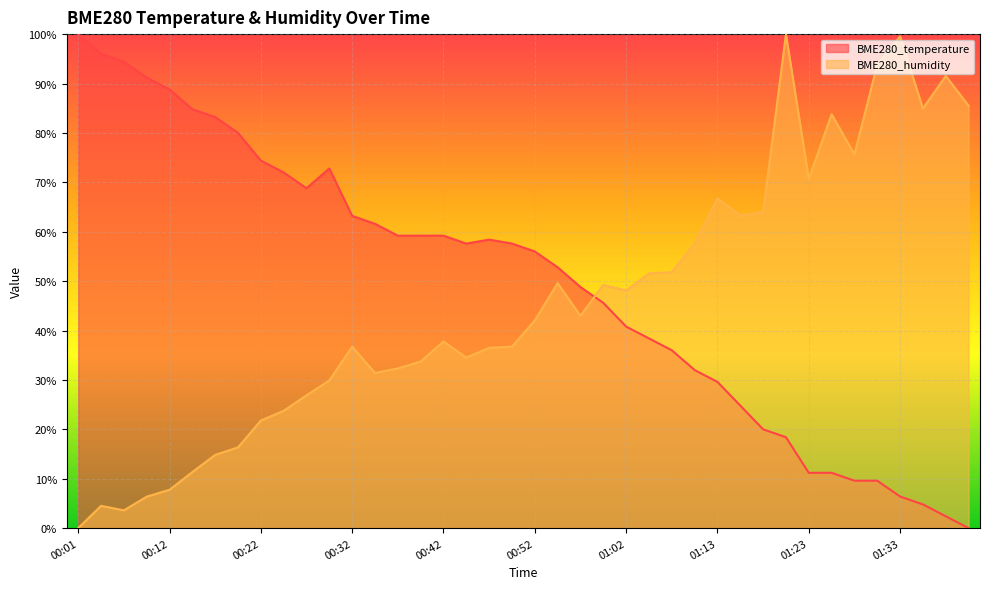

At which category does BME280_temperature reach its first local valley?

00:27